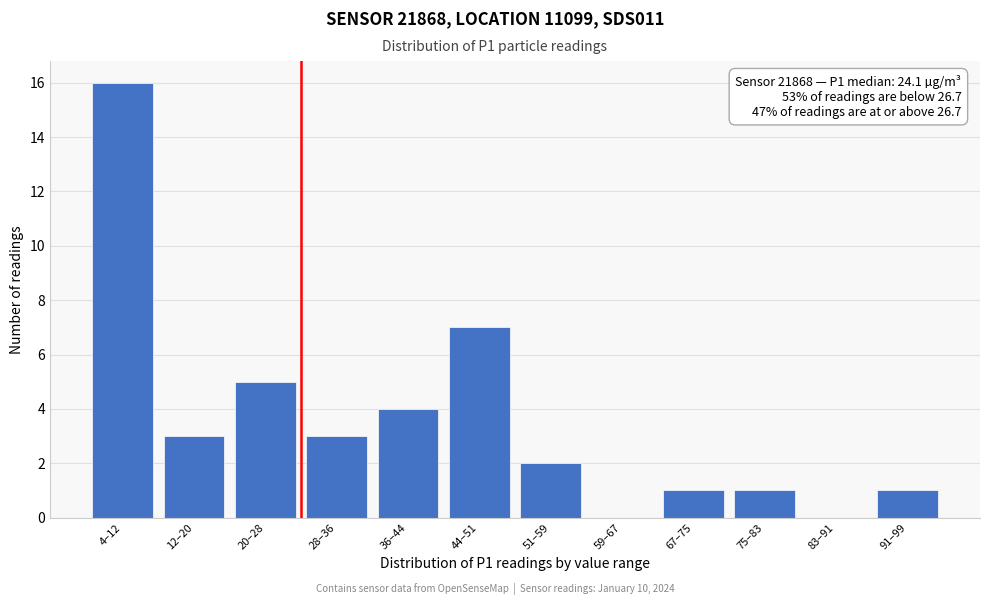

Reading right to left, list all the values displayed in this chart.

91–99=1	83–91=0	75–83=1	67–75=1	59–67=0	51–59=2	44–51=7	36–44=4	28–36=3	20–28=5	12–20=3	4–12=16